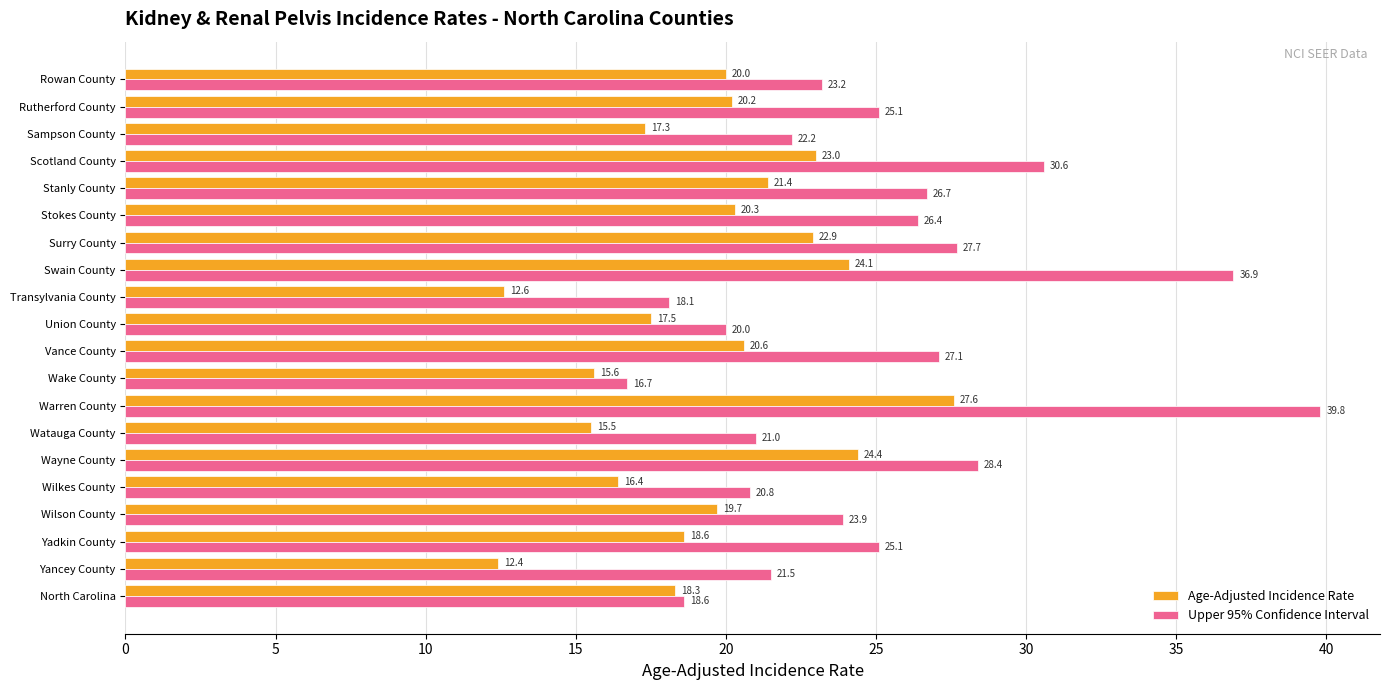

True or false: Age-Adjusted Incidence Rate has a value of 7.7 at Union County.

False